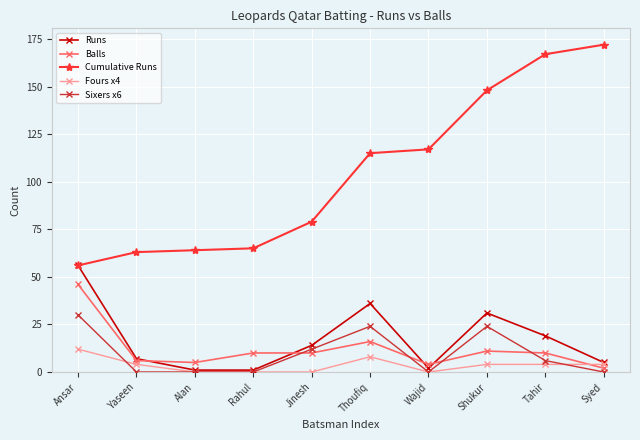

Which category has the highest value across all series?

Syed